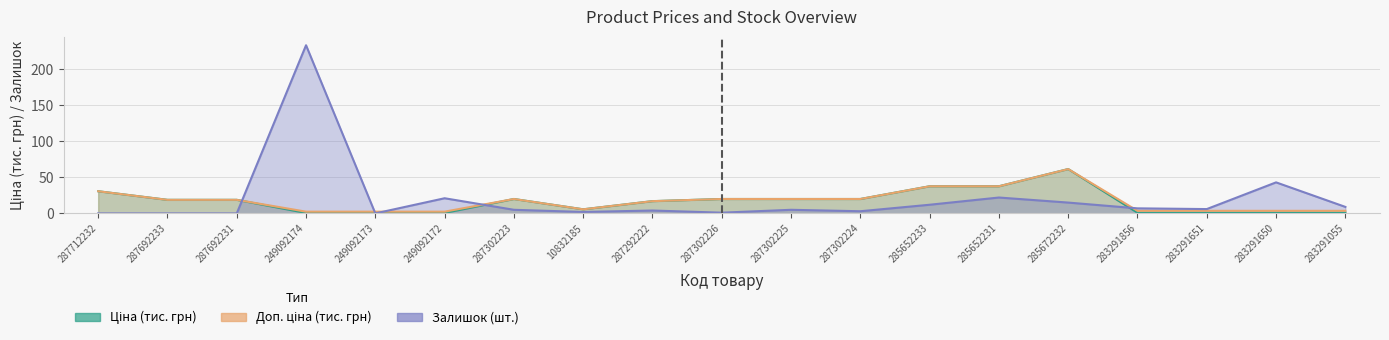

Where is the first local minimum for Доп. ціна?

10832185